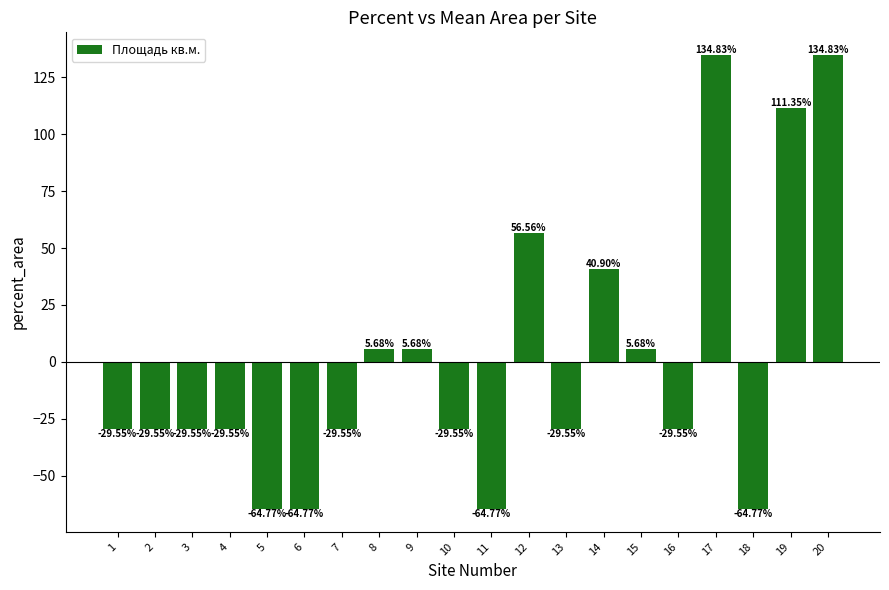

What is the difference between the values at 12 and 11?

121.3